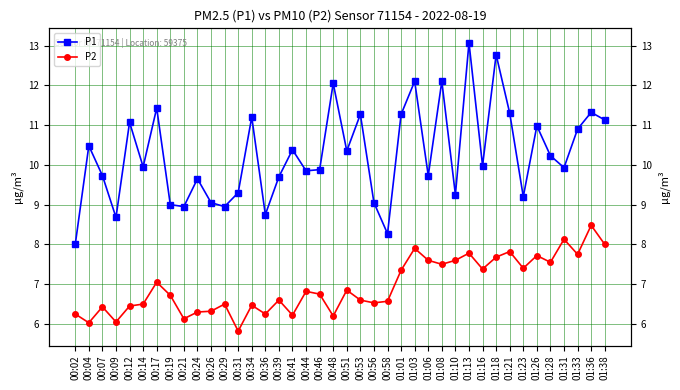

Rank the series by their maximum value, from highest to lowest.

P1, P2